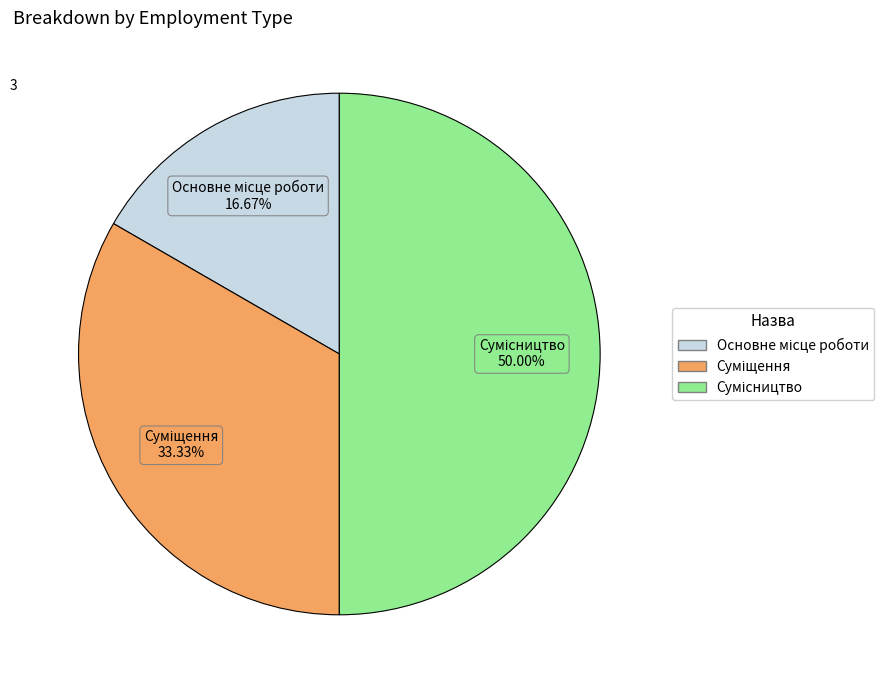

Count the number of slices in the pie.

3